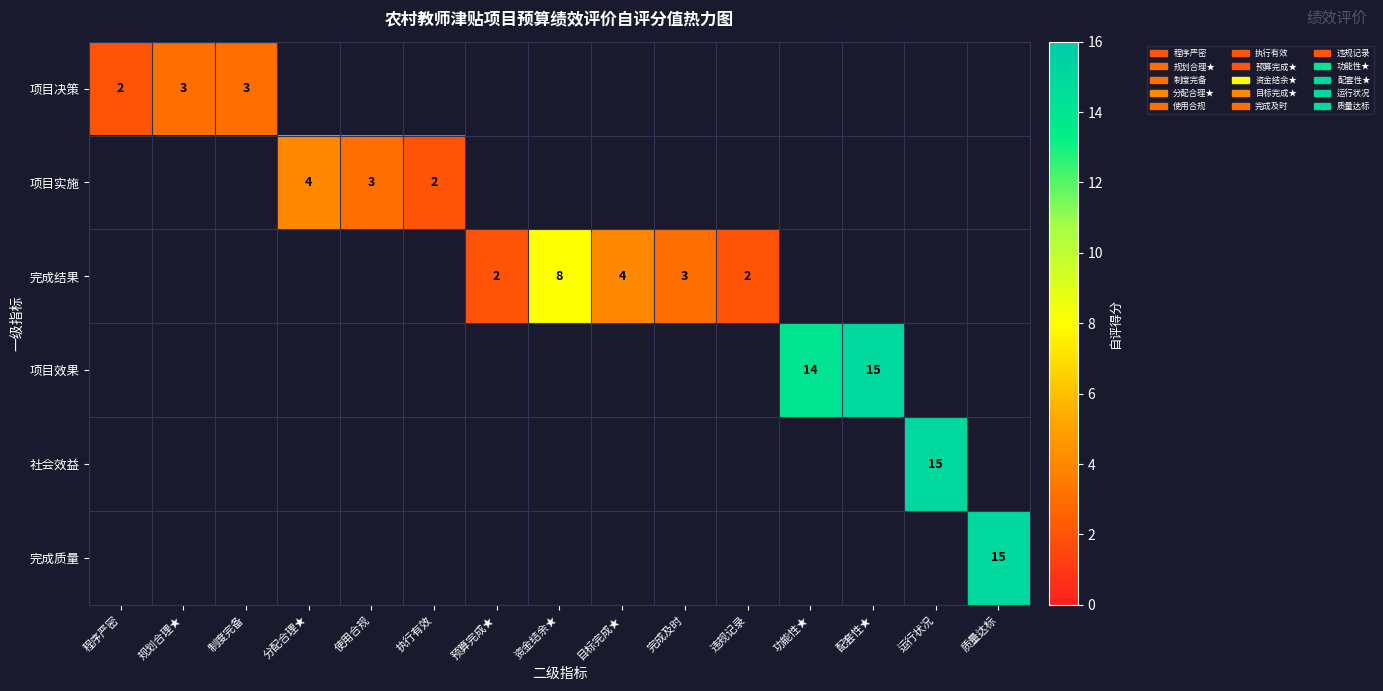

How many categories are shown in the chart?

15